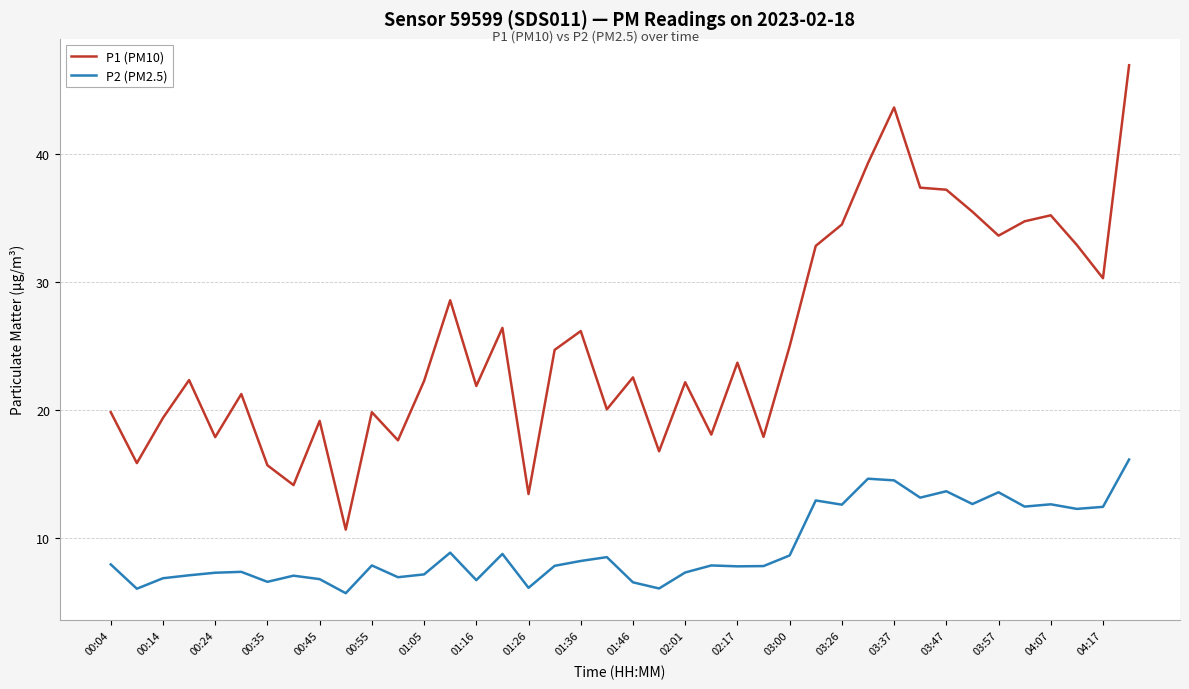

Which series has the widest spread of values?

P1 (PM10)